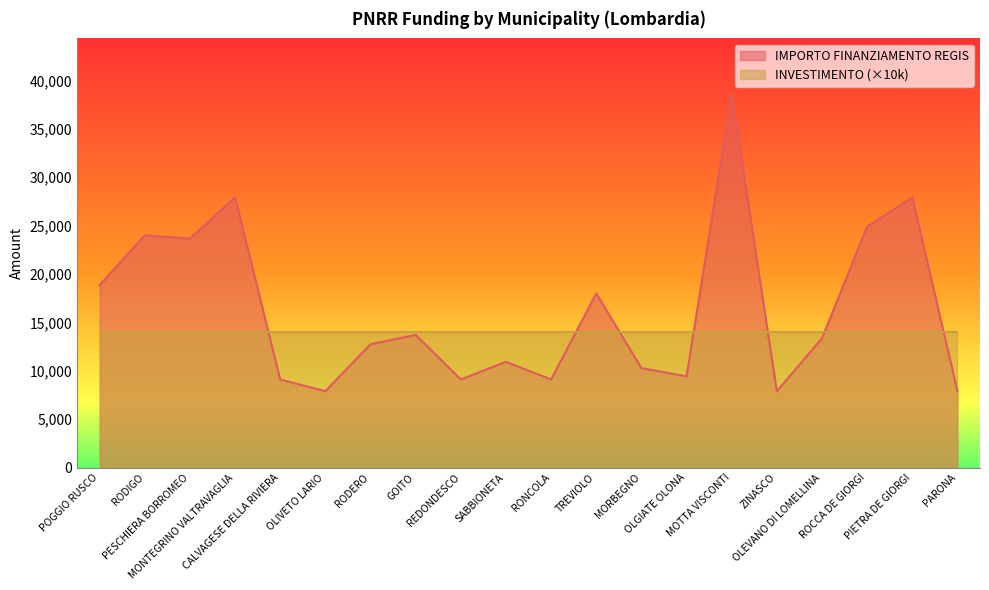

Reading left to right, transcribe all the data shown in this chart.

POGGIO RUSCO=18854	RODIGO=23996	PESCHIERA BORROMEO=23673	MONTEGRINO VALTRAVAGLIA=27922	CALVAGESE DELLA RIVIERA=9105	OLIVETO LARIO=7891	RODERO=12747	GOITO=13712	REDONDESCO=9105	SABBIONETA=10926	RONCOLA=9105	TREVIOLO=17997	MORBEGNO=10284	OLGIATE OLONA=9427	MOTTA VISCONTI=38565	ZINASCO=7891	OLEVANO DI LOMELLINA=13354	ROCCA DE GIORGI=24887	PIETRA DE GIORGI=27922	PARONA=7891